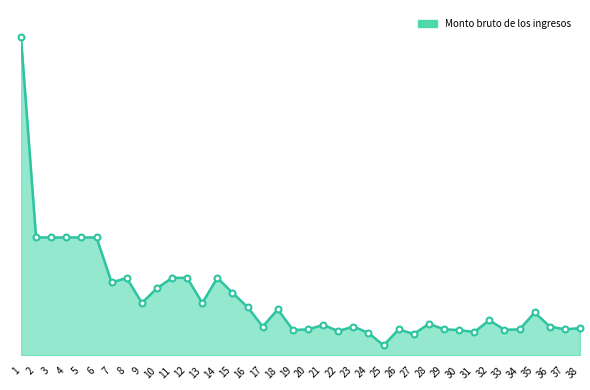

What is the change in value from 17 to 31?

-18964.0